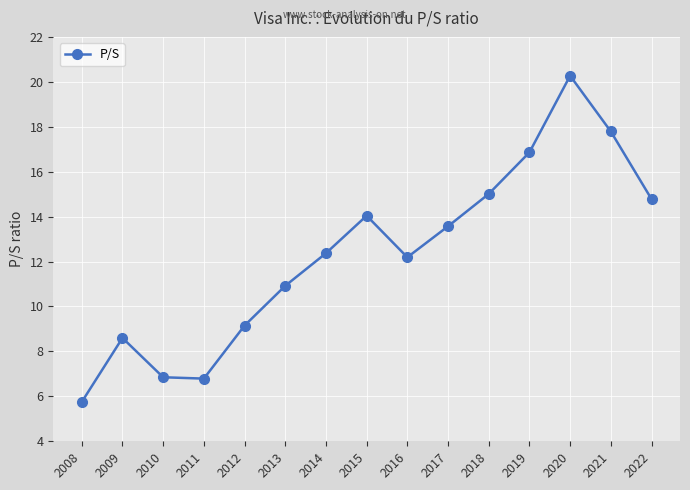

The chart shows a value of 4.9 at 2018. True or false?

False